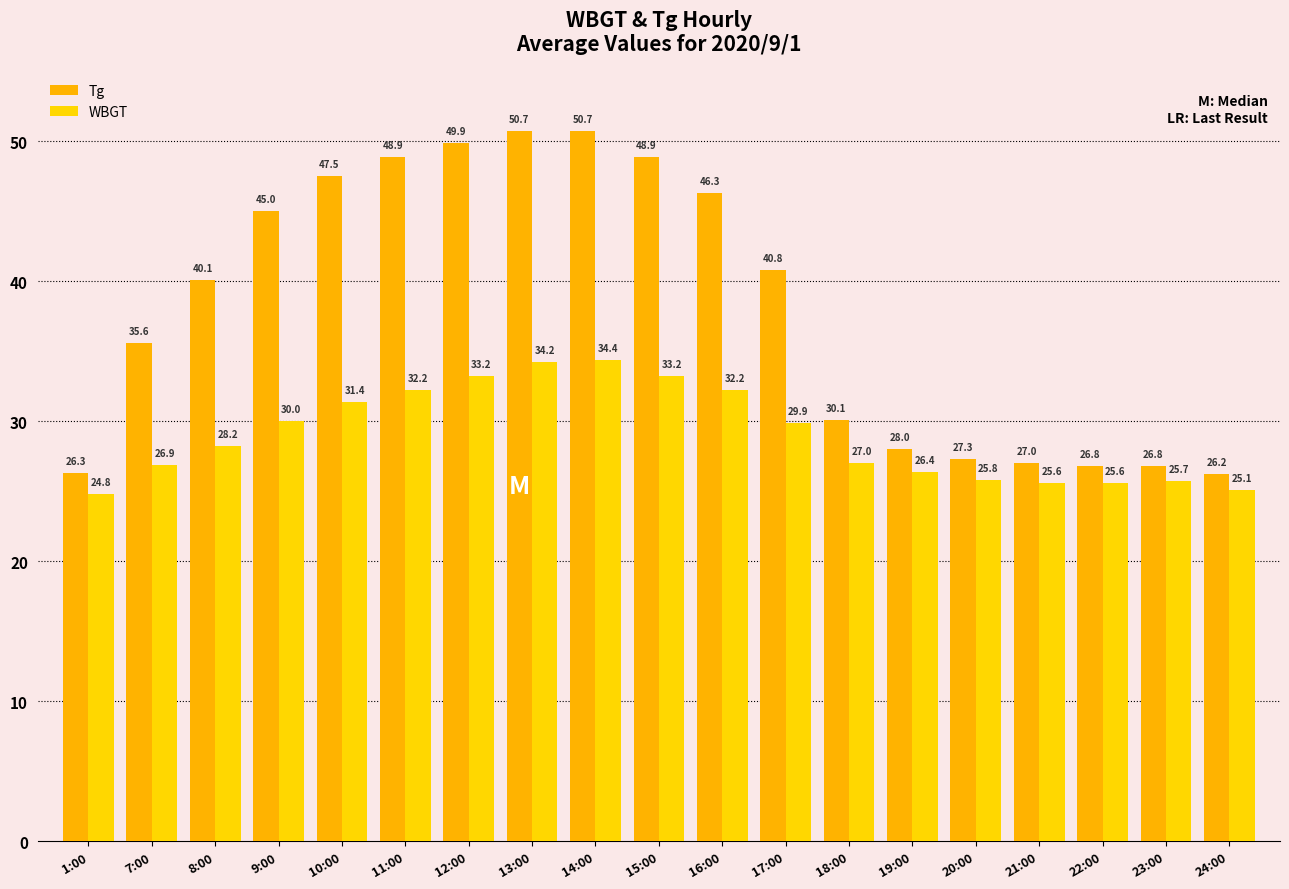

Rank the series at 18:00 from lowest to highest value.

WBGT, Tg